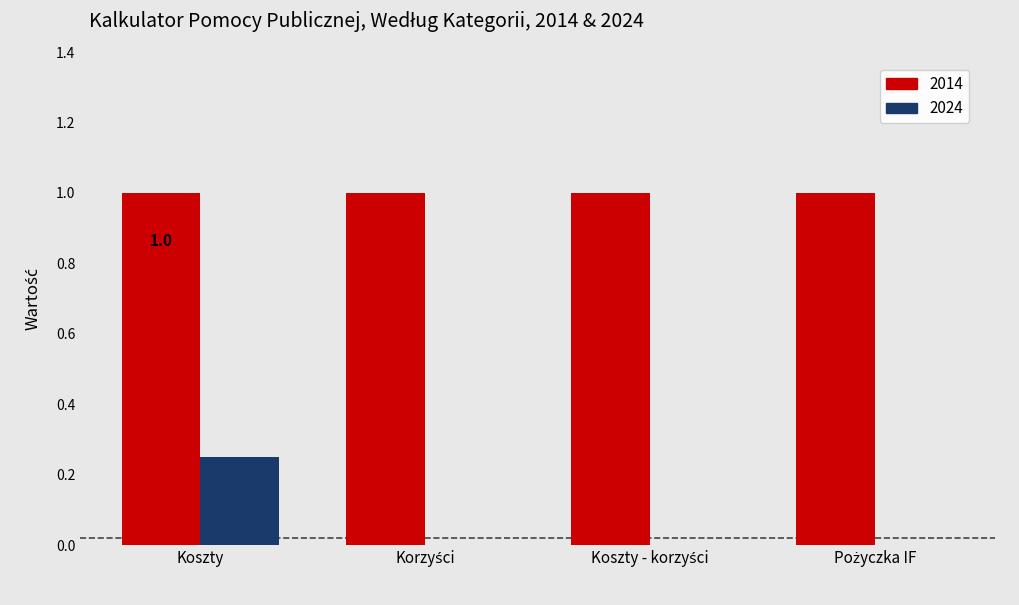

Which series has the largest total across all categories?

2014